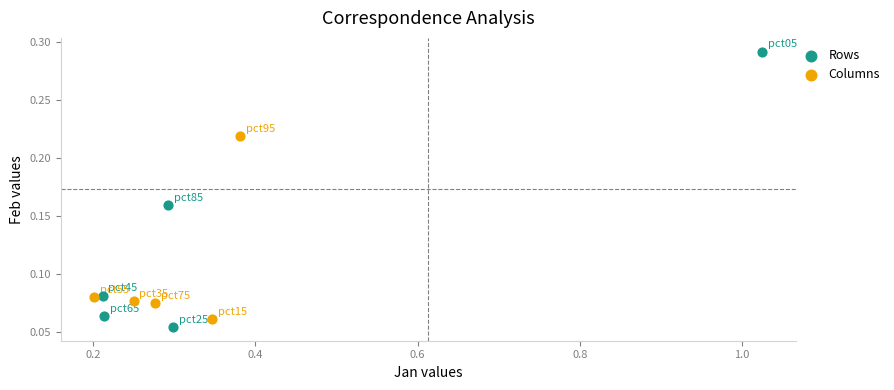

Which series has the widest spread of Y values?

Rows